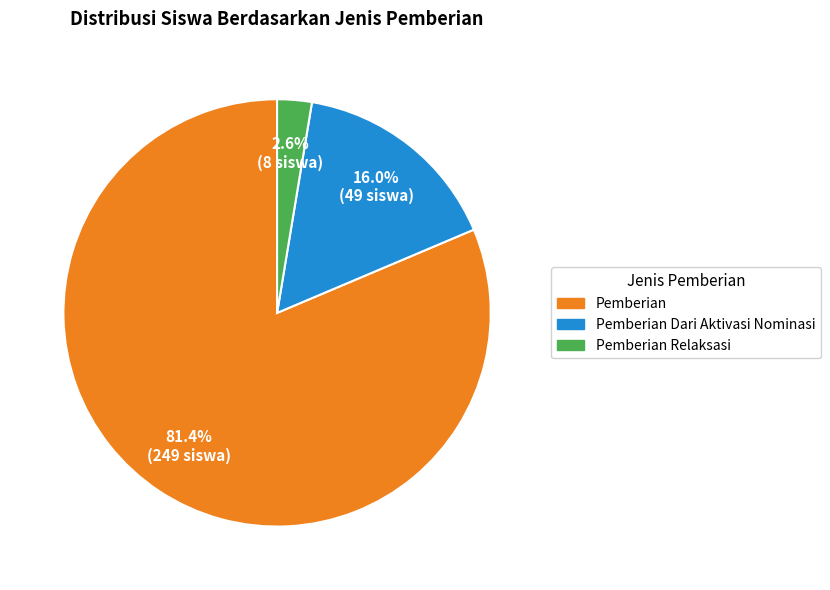

Does any single category account for the majority?

Yes